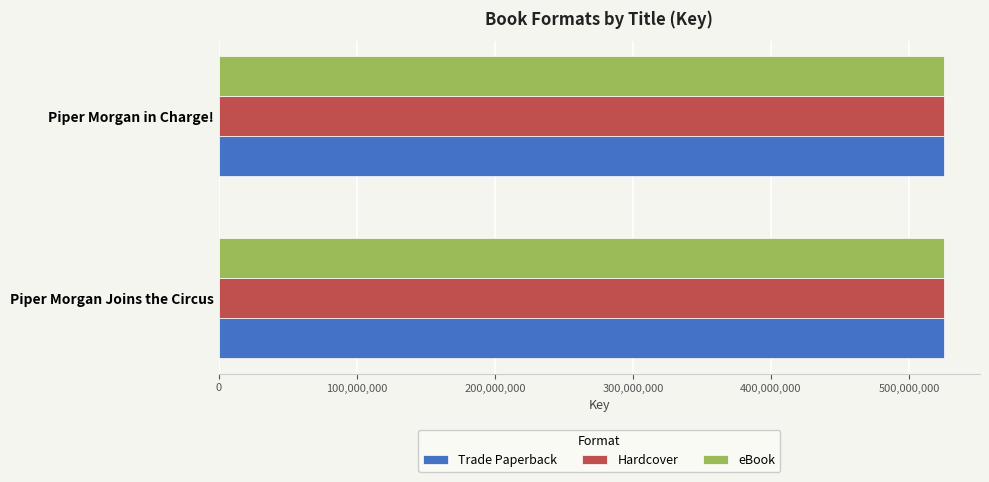

True or false: Trade Paperback has a value of 525117068 at Piper Morgan in Charge!.

True